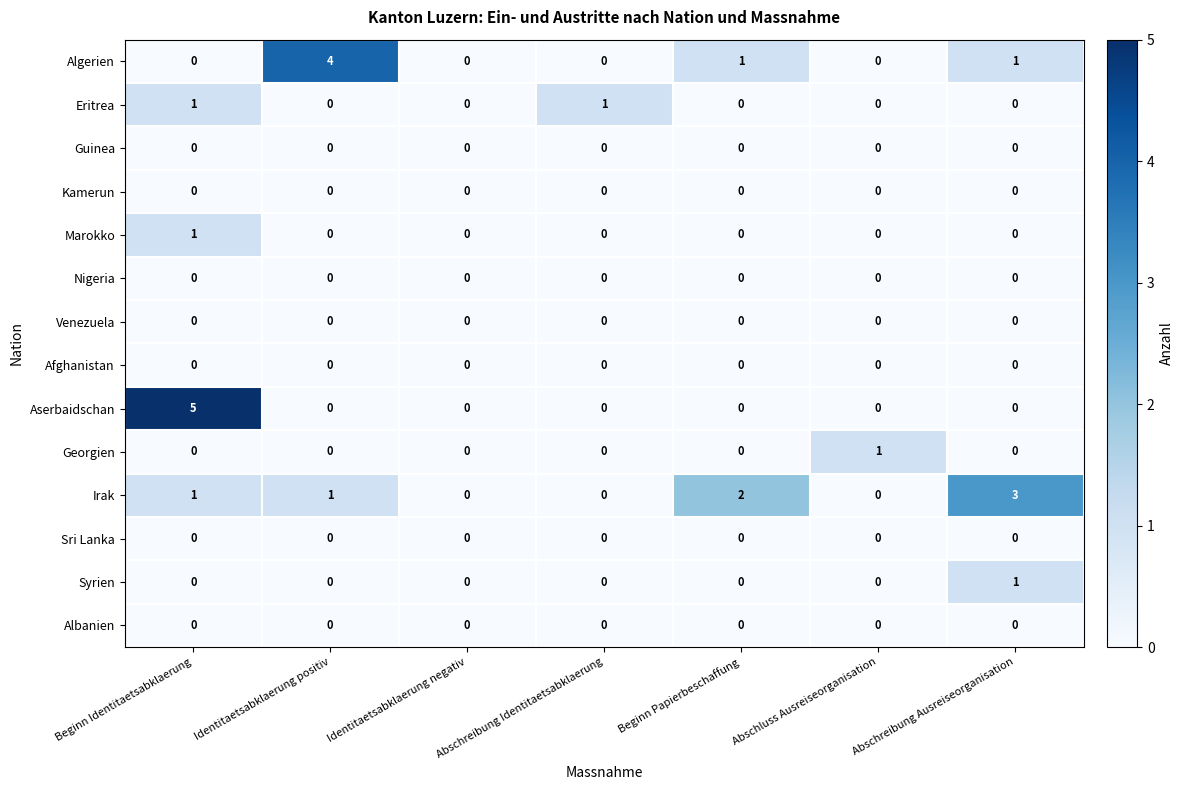

The Sri Lanka series shows 0 at Identitaetsabklaerung negativ. True or false?

True